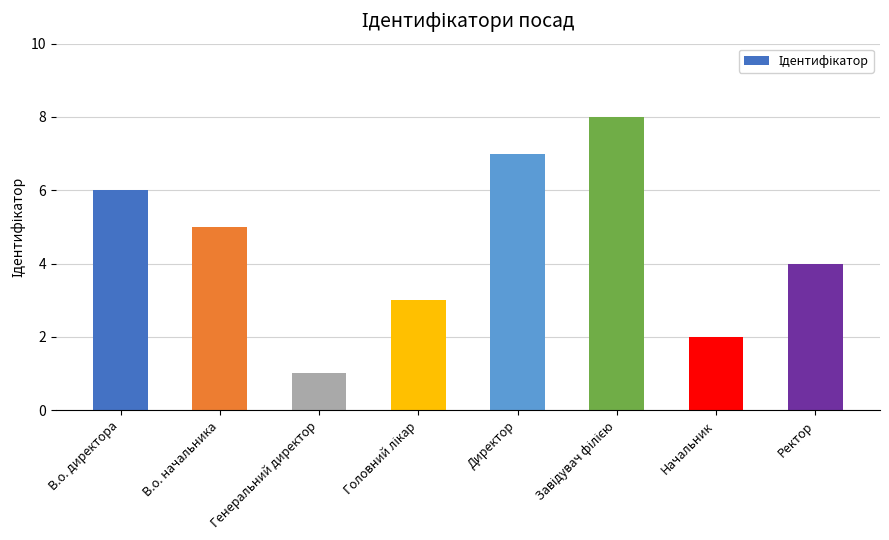

The chart shows a value of 4 at Ректор. True or false?

True